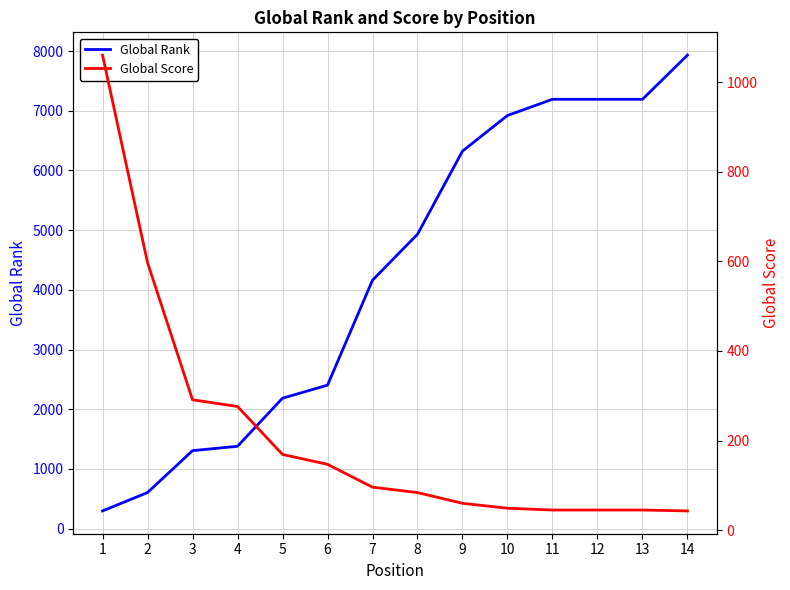

List the series in order of their overall mean, highest first.

Global Rank, Global Score